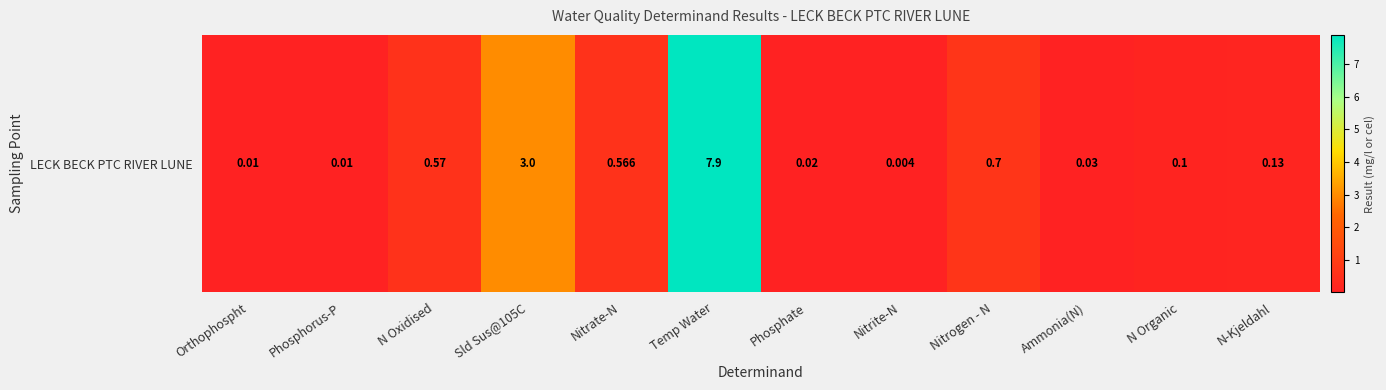

Where is the data nearest to the value 3?

Sld Sus@105C